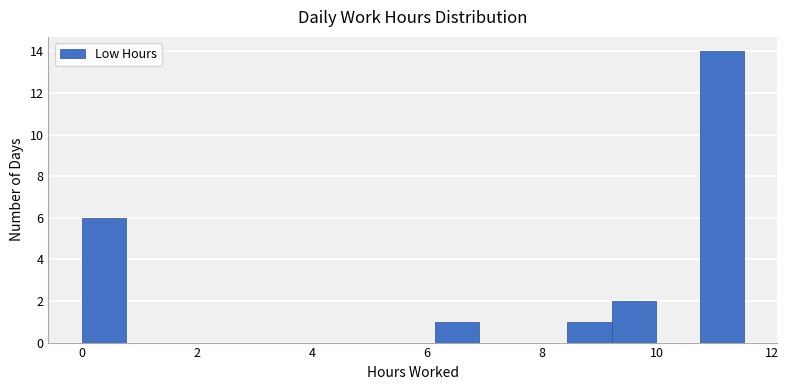

Read against the x-axis, roughly where is the centre of the tallest bar?

11.2